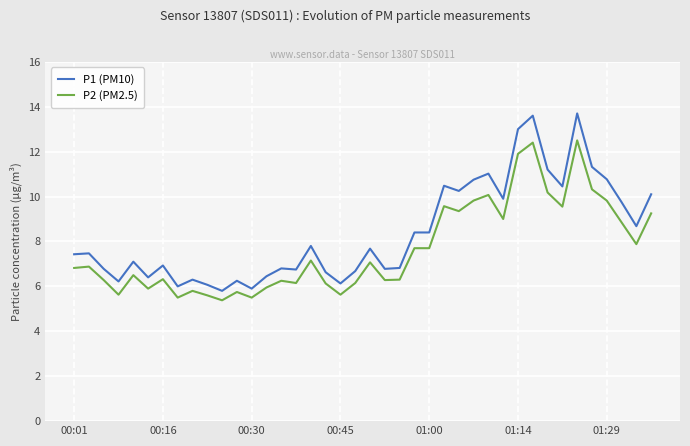

What is the lowest value of the P1 (PM10) series?

5.8